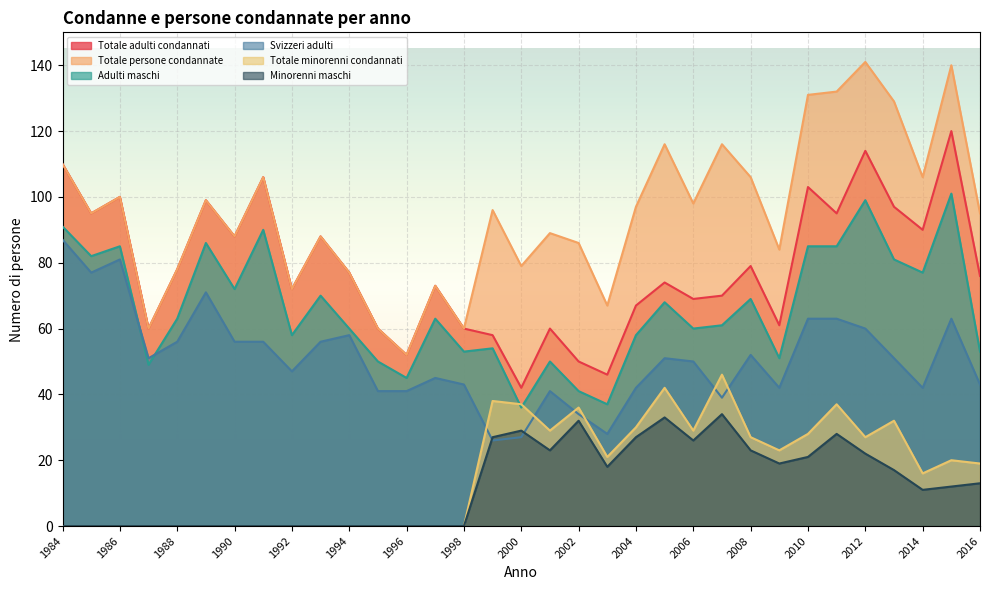

What is the difference between the maximum and minimum values in the Totale minorenni condannati series?

46